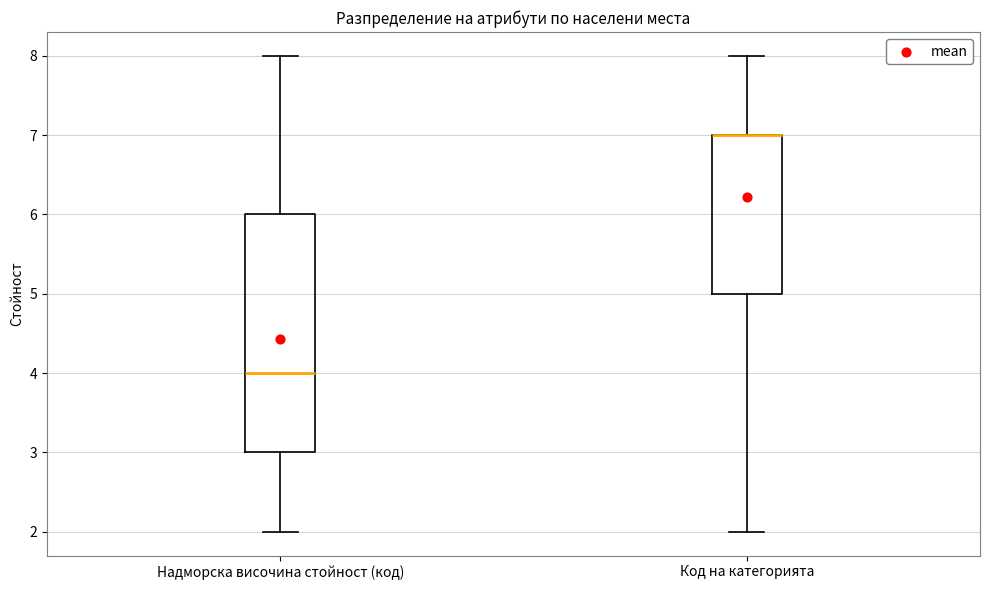

Reading left to right, read every box against the y-axis: the position of its median line, the range the box covers, and the ends of its whiskers. The values are not printed on the chart, so give them approximately, as read against the axis.

Надморска височина стойност (код): median 4, box 3 to 6, whiskers 2 to 8
Код на категорията: median 7 (drawn on the box's upper edge), box 5 to 7, whiskers 2 to 8